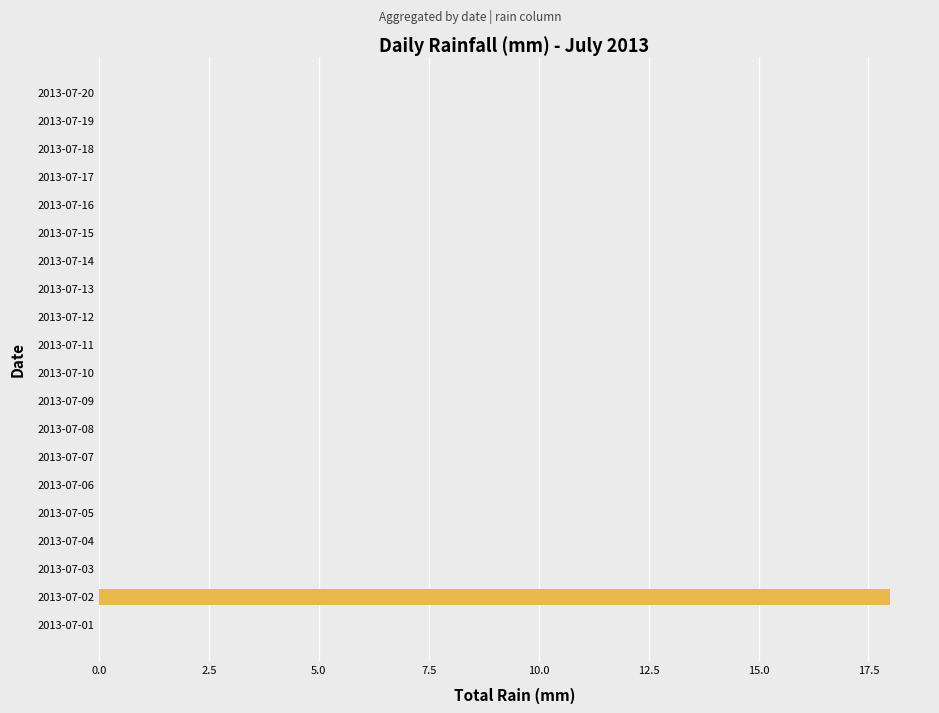

At which category does the chart reach its peak across all series?

2013-07-02